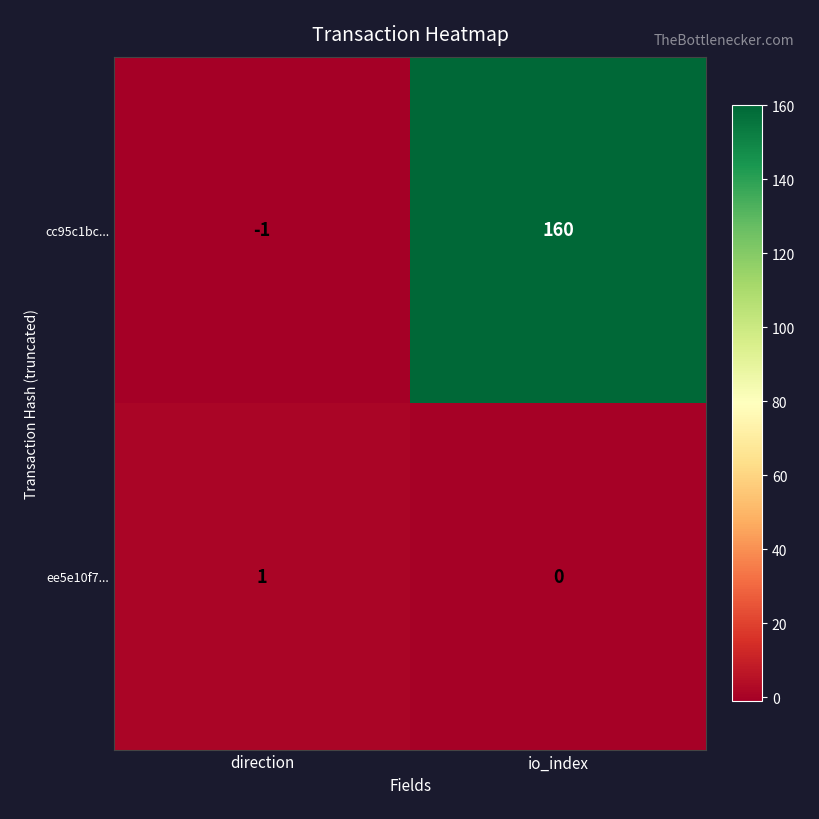

Reading left to right, list all the values displayed in this chart.

cc95c1bc...: direction=-1	io_index=160
ee5e10f7...: direction=1	io_index=0